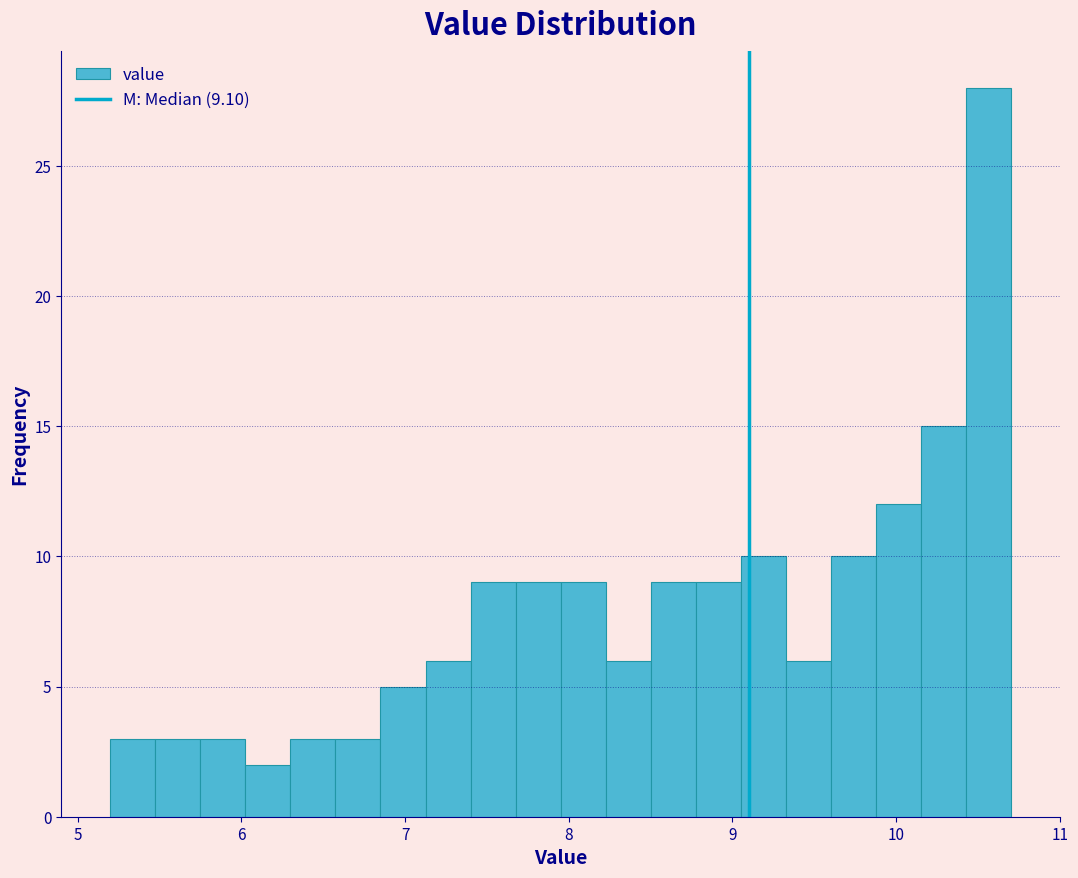

Read against the x-axis, roughly where is the centre of the tallest bar?

10.6